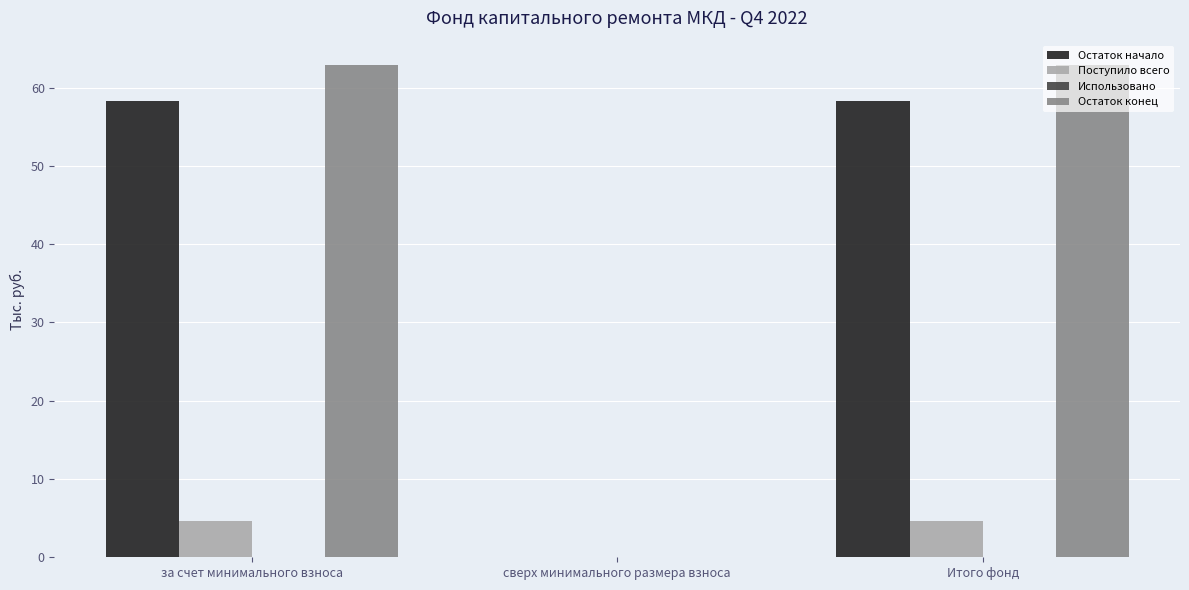

Reading left to right, extract all data points from this chart.

Остаток начало: за счет минимального взноса=58.2	сверх минимального размера взноса=0.0	Итого фонд=58.2
Поступило всего: за счет минимального взноса=4.6	сверх минимального размера взноса=0.0	Итого фонд=4.6
Остаток конец: за счет минимального взноса=62.9	сверх минимального размера взноса=0.0	Итого фонд=62.9